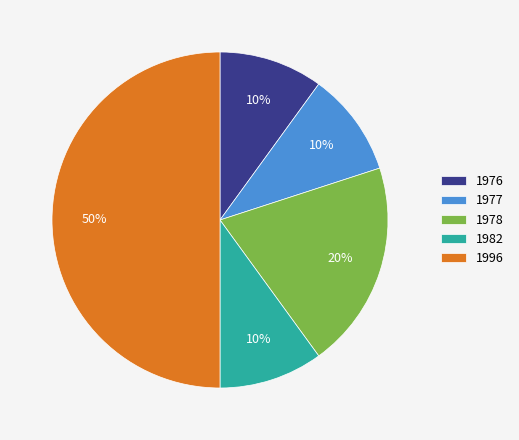

How many slices are in this pie chart?

5